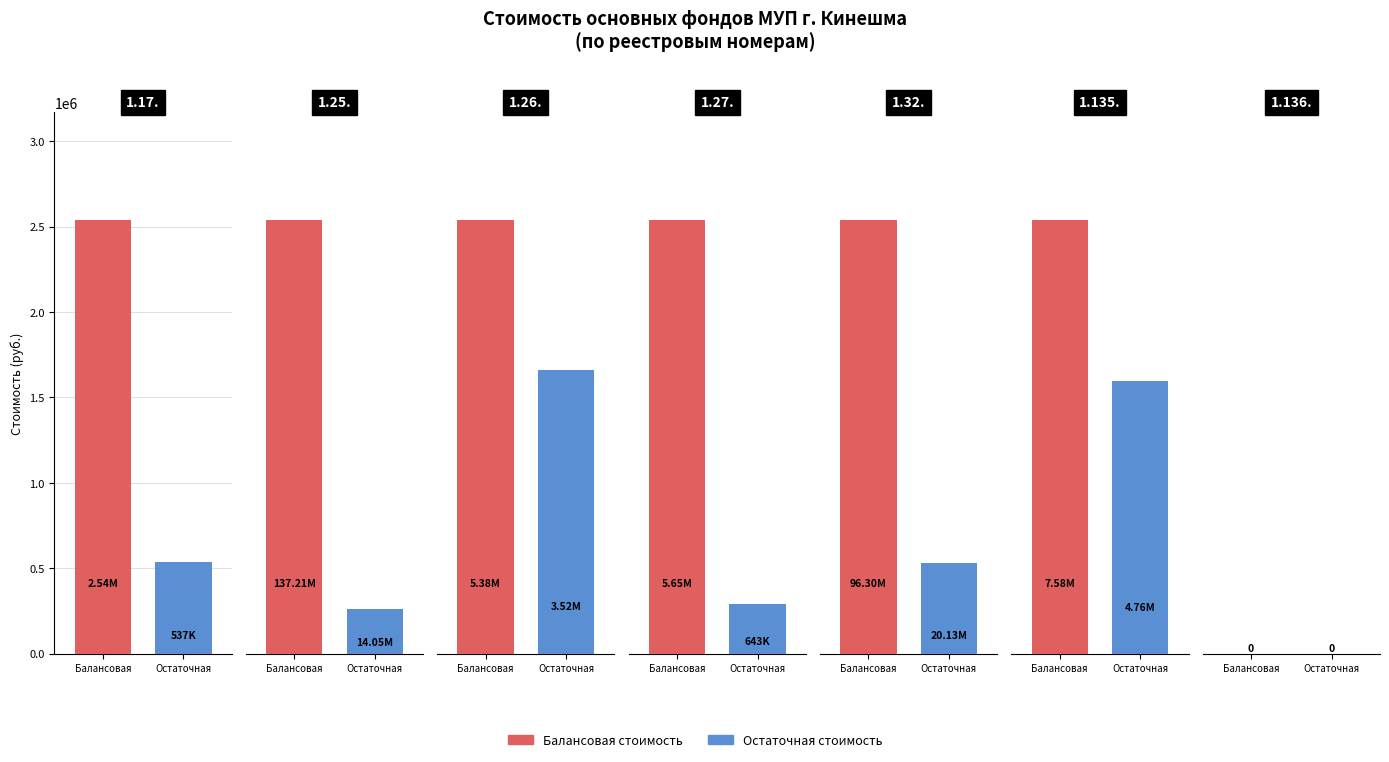

At which category is the sum across all series the highest?

1.25.